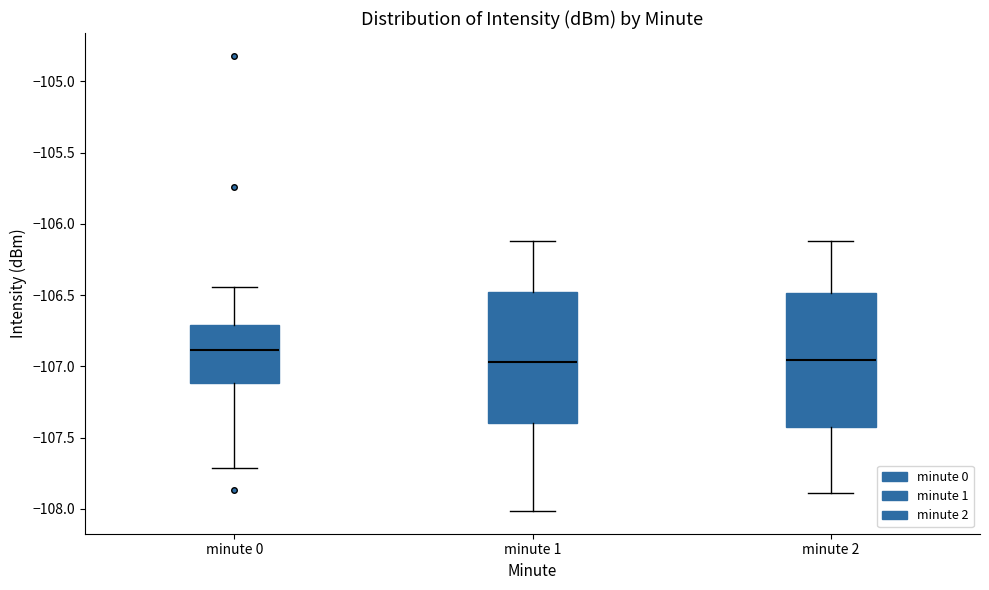

Where does the lower whisker of the box for minute 2 end on the y-axis? The values are not printed on the chart, so give them approximately, as read against the axis.

-107.90